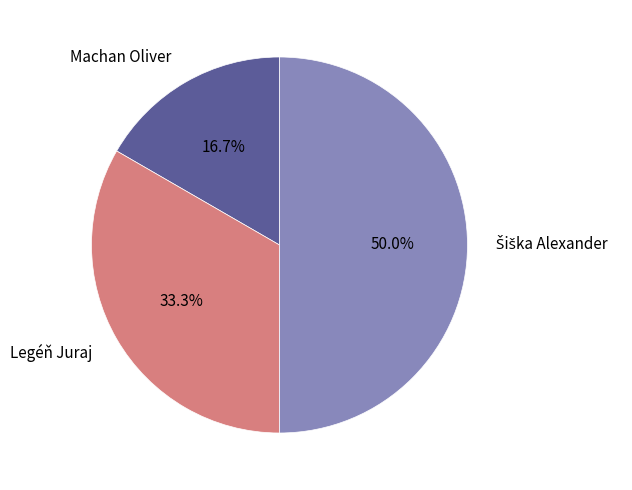

Does Legéň Juraj represent more than half of the total?

No